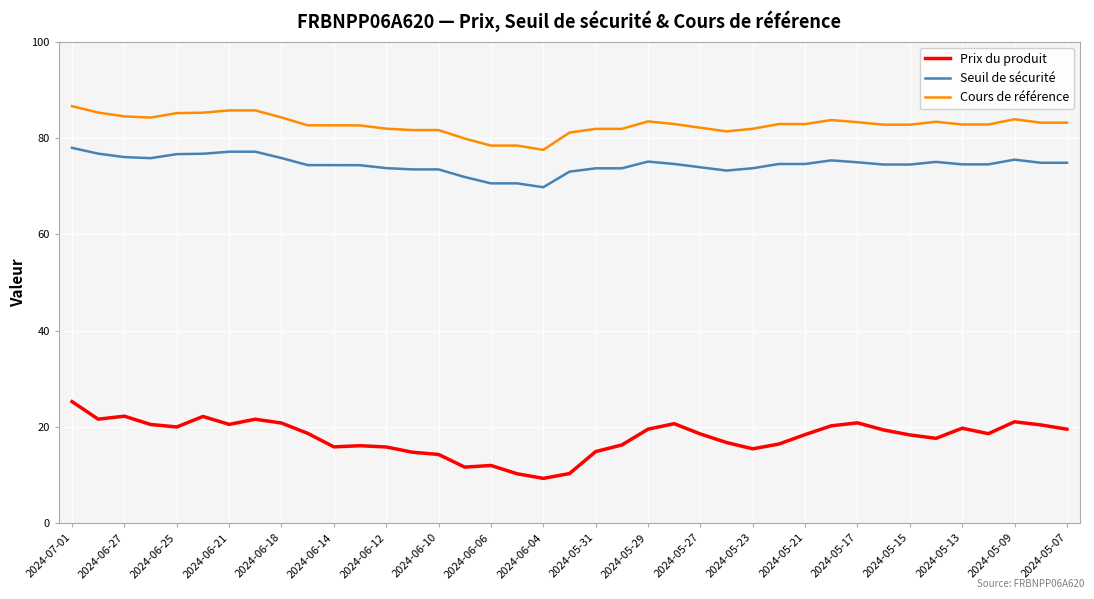

List the series in order of their peak value, highest first.

Cours de référence, Seuil de sécurité, Prix du produit